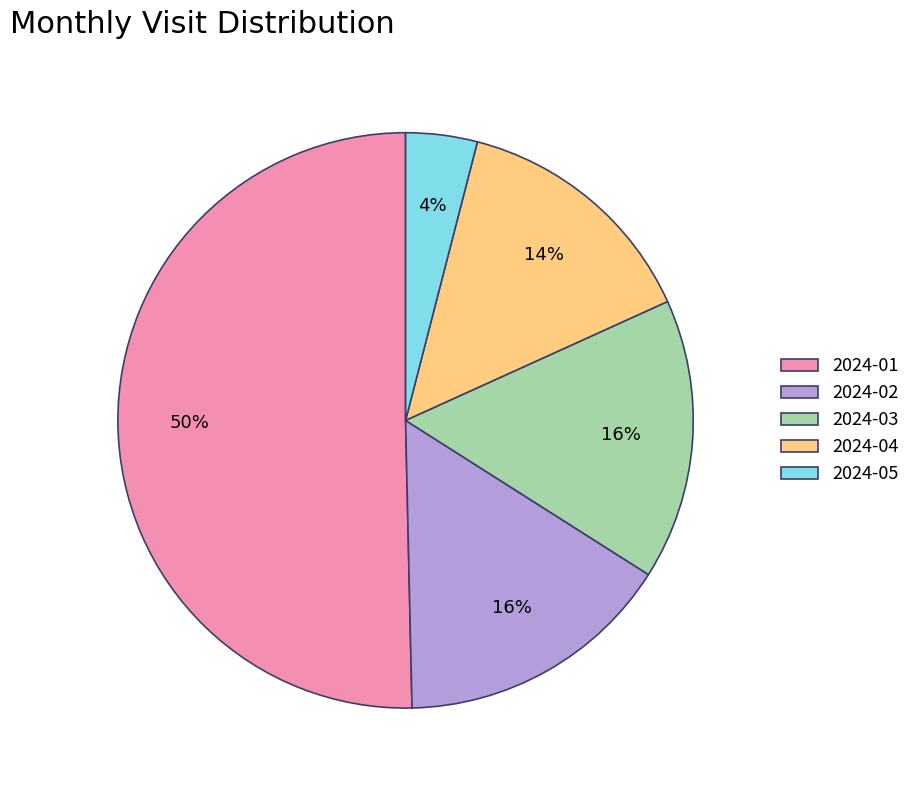

To the nearest percent, what percentage of the pie is 2024-01?

50%